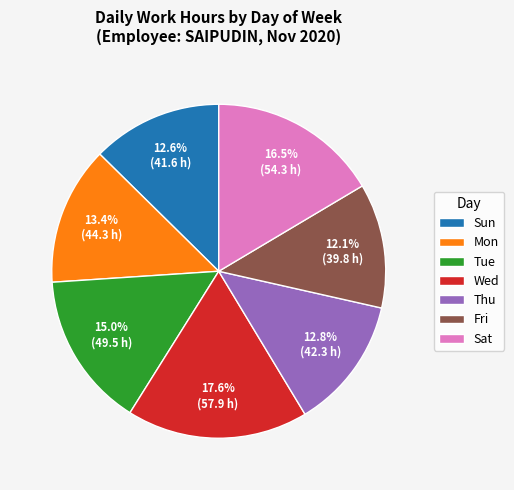

Is it true that Thu is 3% of the pie?

False